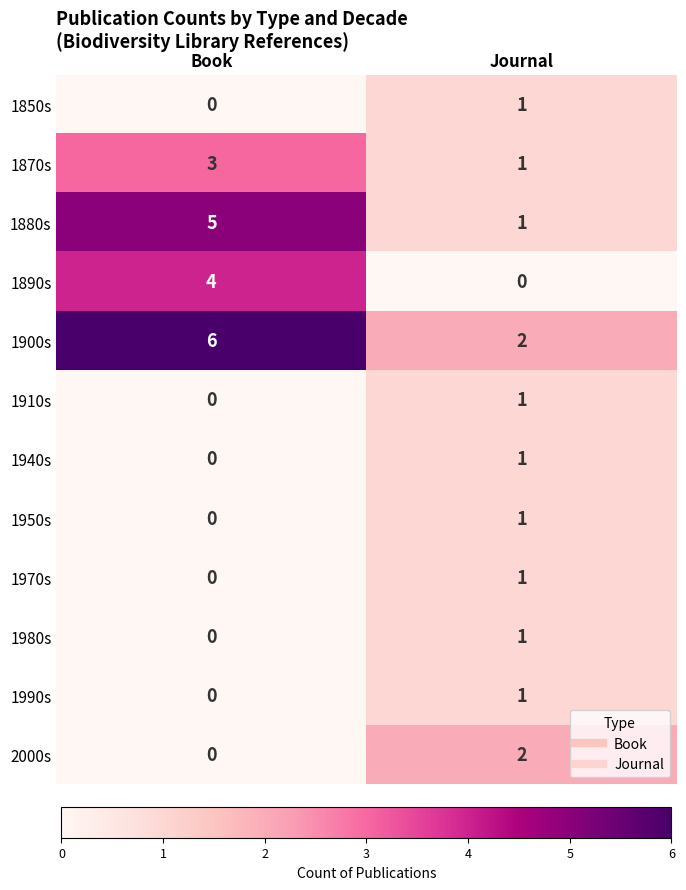

Reading left to right, what are all the values shown in this chart?

1850s: 0	1
1870s: 3	1
1880s: 5	1
1890s: 4	0
1900s: 6	2
1910s: 0	1
1940s: 0	1
1950s: 0	1
1970s: 0	1
1980s: 0	1
1990s: 0	1
2000s: 0	2